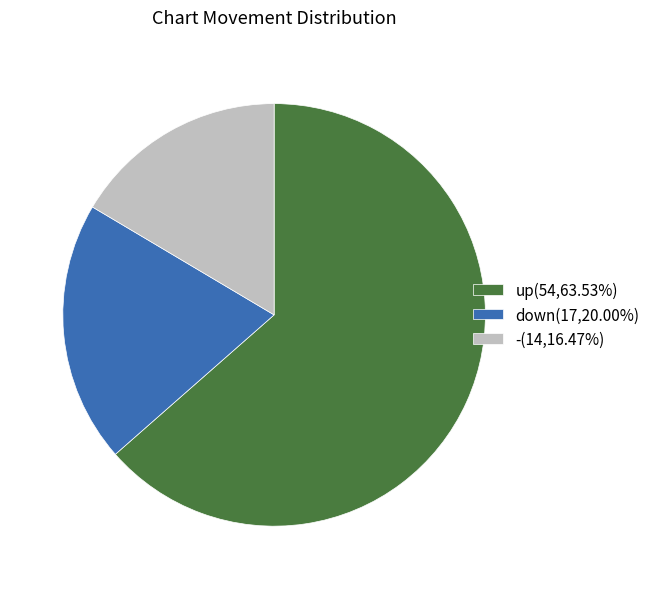

Does -(14,16.47%) account for over 50% of the chart?

No